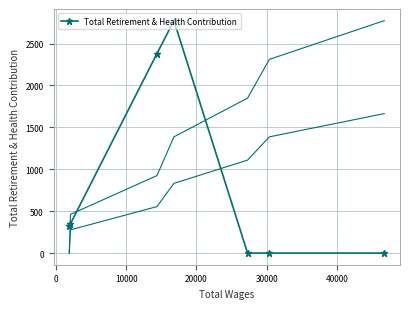

What is the maximum value for Total Retirement & Health Contribution?

2774